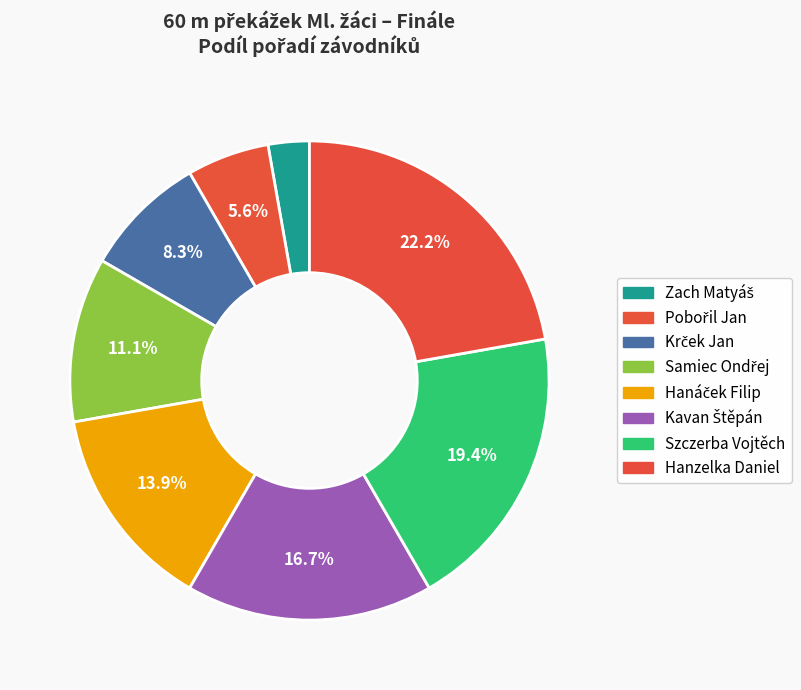

The Samiec Ondřej slice represents 11% of the pie. True or false?

True